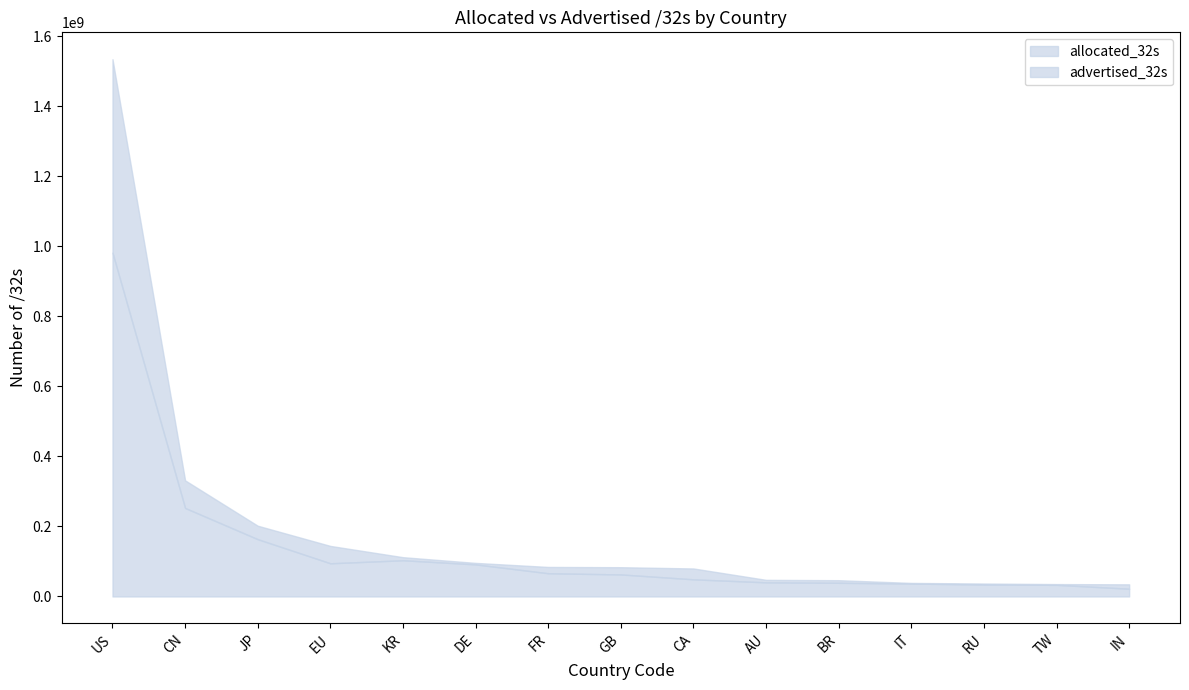

At which category is the sum across all series the highest?

US